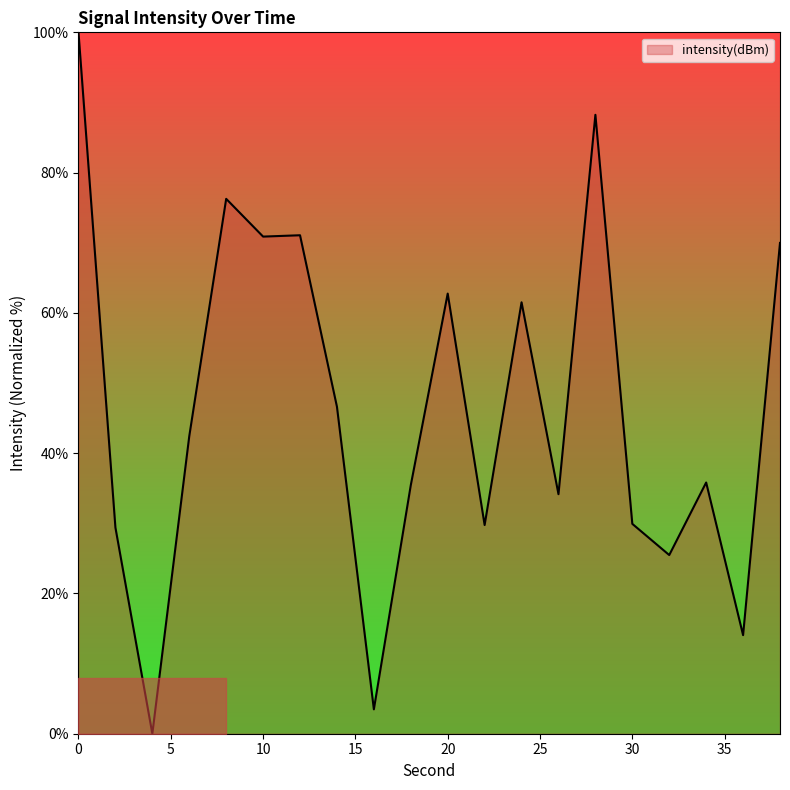

What is the greatest value displayed?

100.0